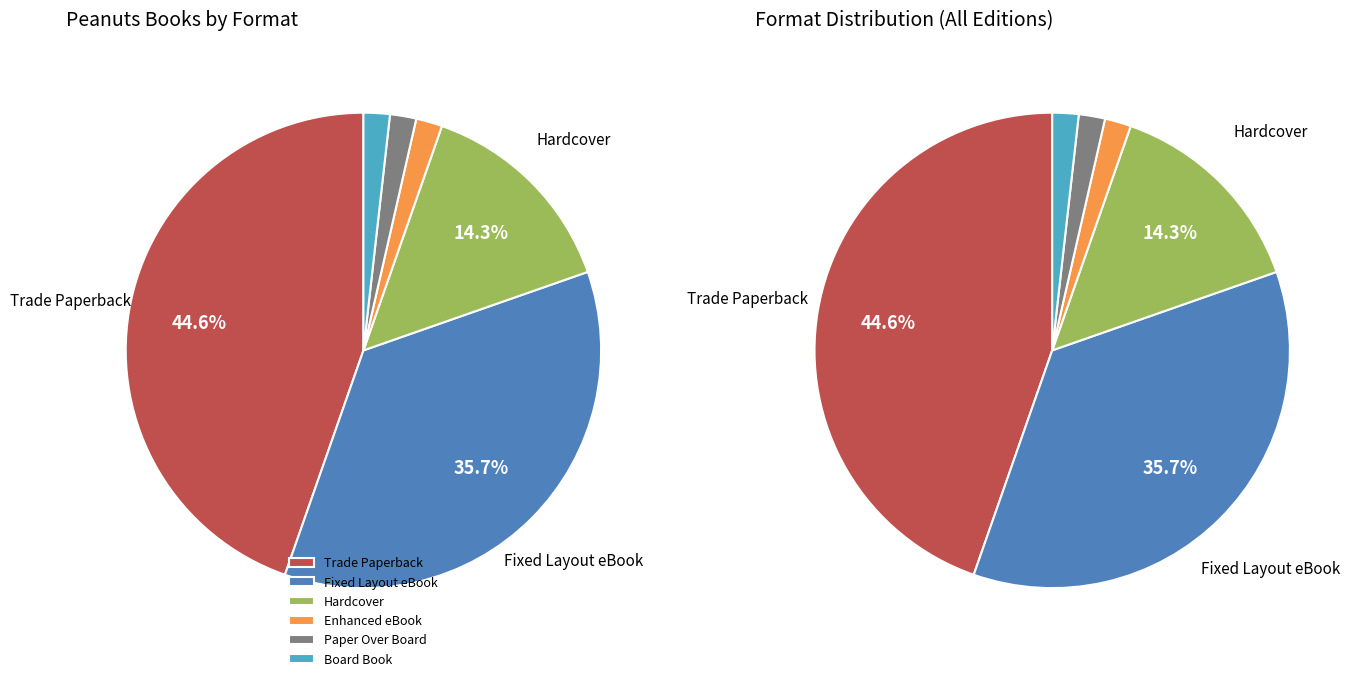

Which slice is the largest?

Trade Paperback